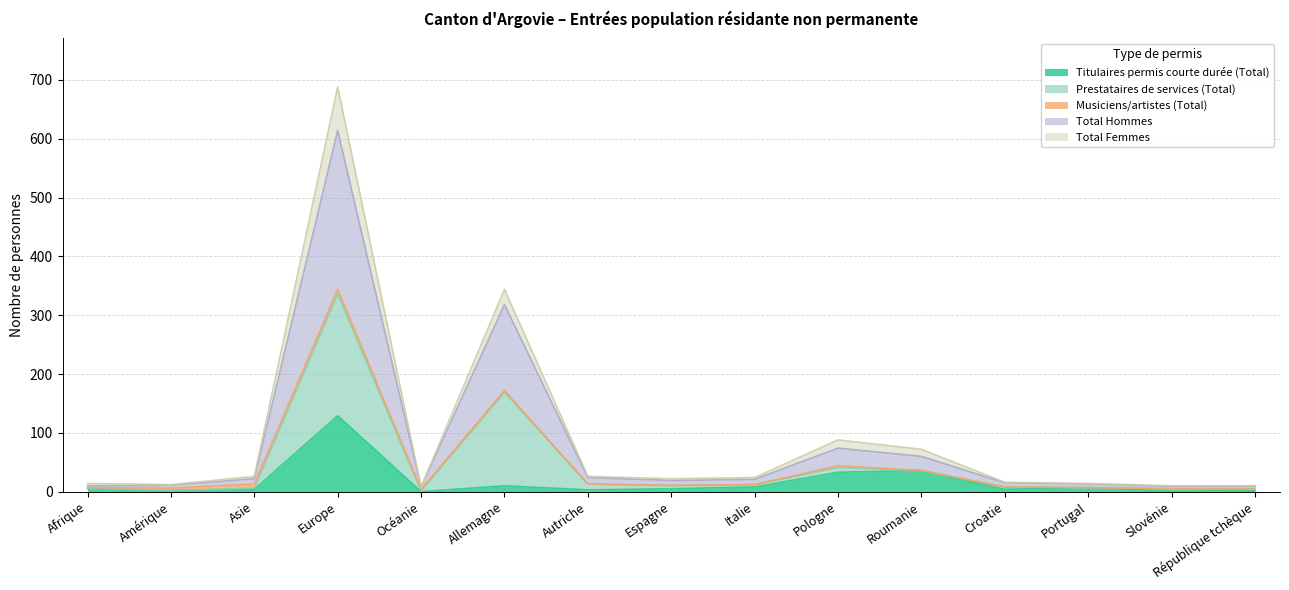

How many lines are shown in the chart?

5